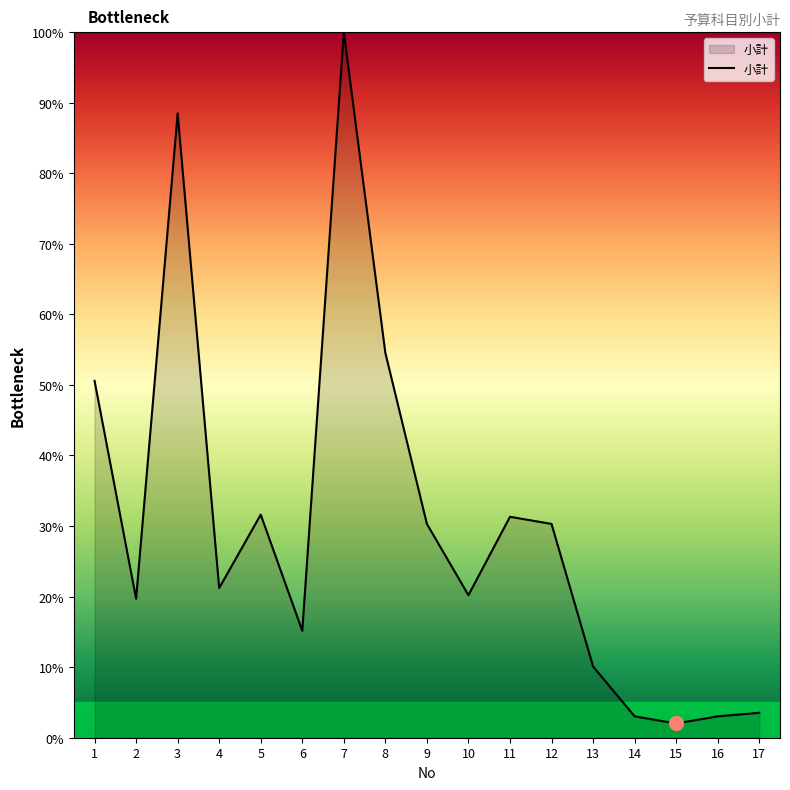

What is the difference between the maximum and second lowest values?

97.0